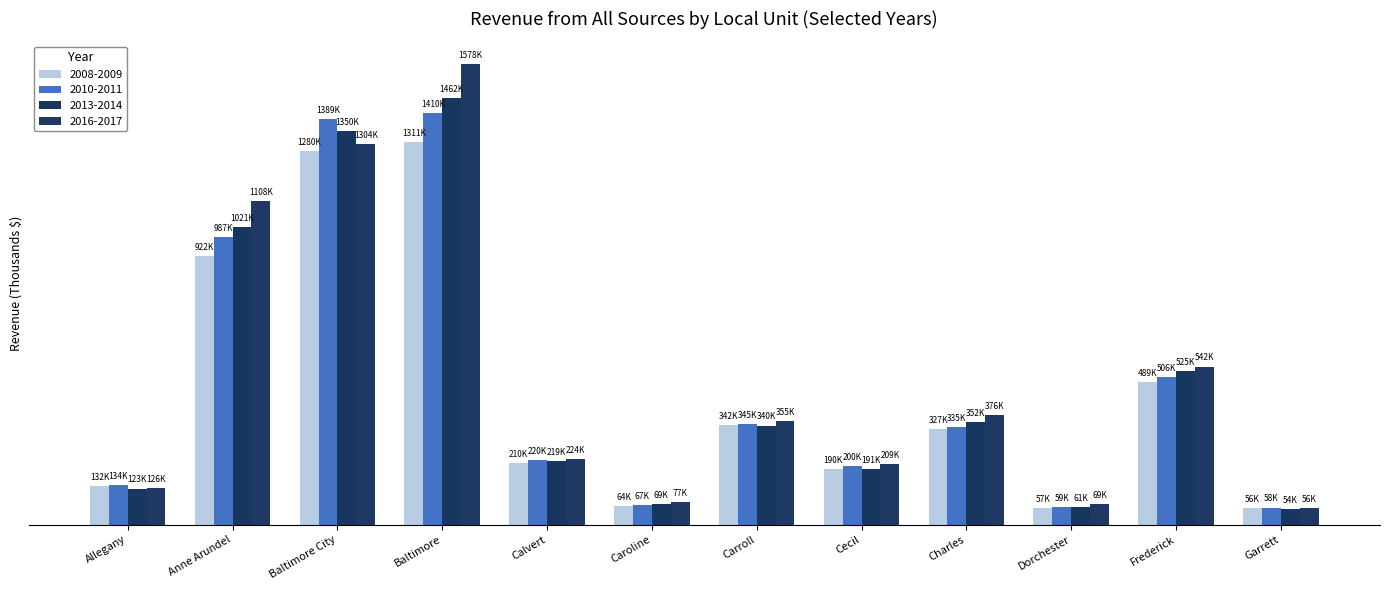

True or false: 2008-2009 has a value of 489491.0 at Frederick.

True